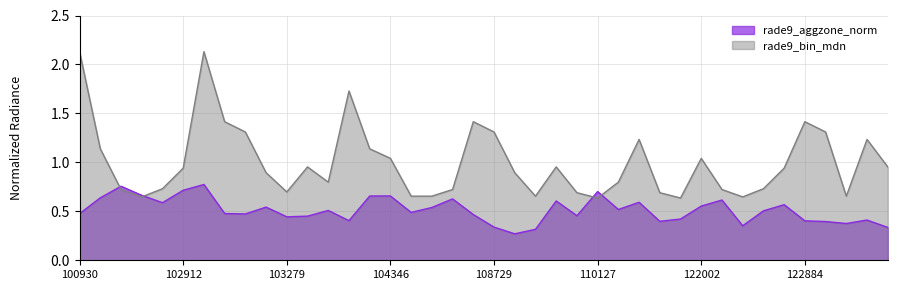

Which series has the largest range (max minus min)?

rade9_bin_mdn